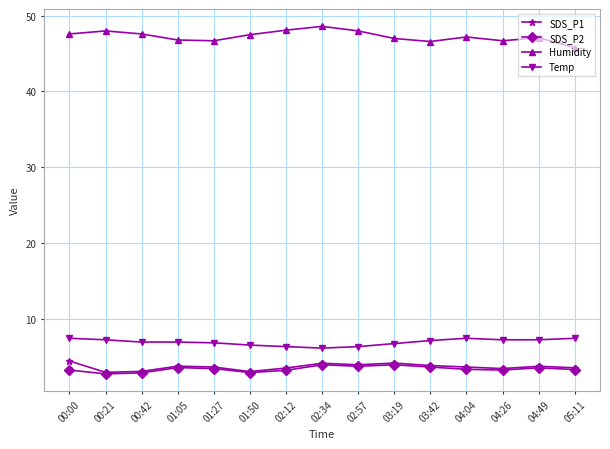

What is the label of the 12th point from the right?

01:05